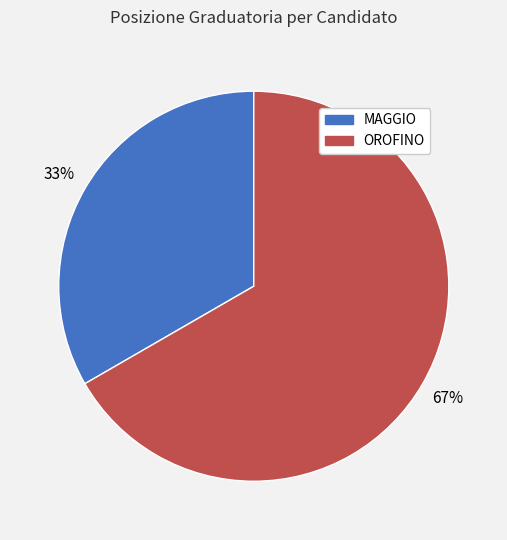

To the nearest percent, what portion does OROFINO represent?

67%